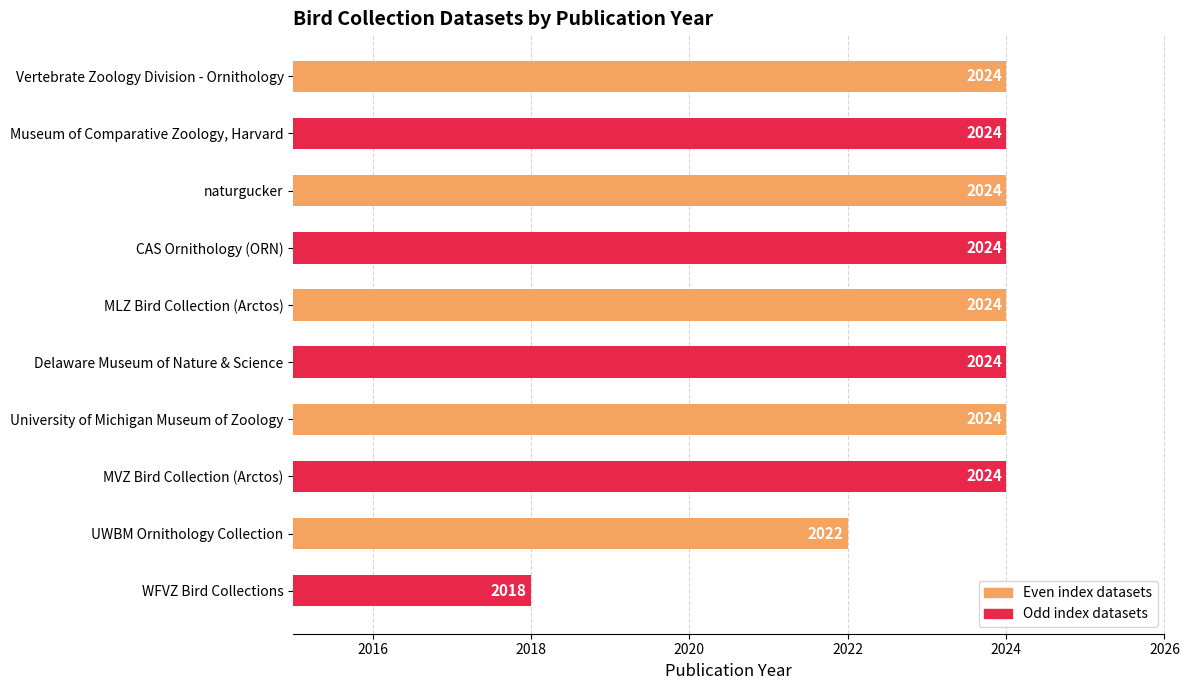

Are the bars grouped side by side (vs. stacked)?

No